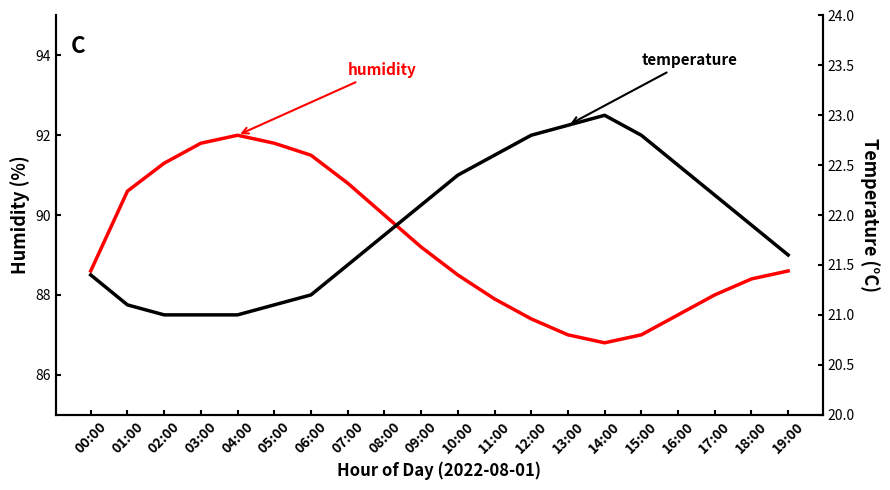

How many lines are shown in the chart?

2